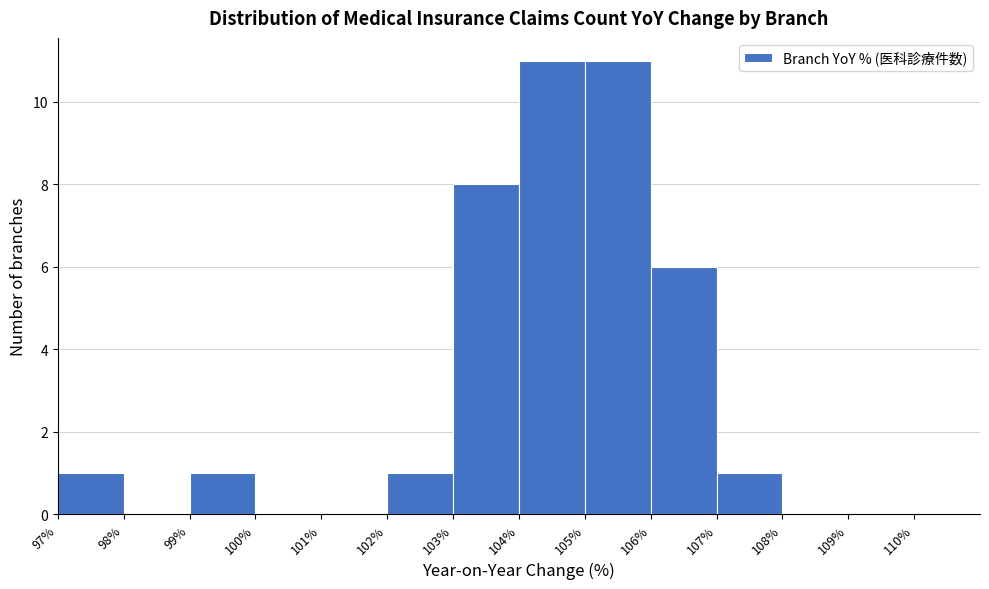

Reading left to right, transcribe this chart: for each bar, give the range it covers on the x-axis and its height. The values are not printed on the chart, so give them approximately, as read against the axis.

97% to 98%: 1
98% to 99%: 0
99% to 100%: 1
100% to 101%: 0
101% to 102%: 0
102% to 103%: 1
103% to 104%: 8
104% to 105%: 11
105% to 106%: 11
106% to 107%: 6
107% to 108%: 1
108% to 109%: 0
109% to 110%: 0